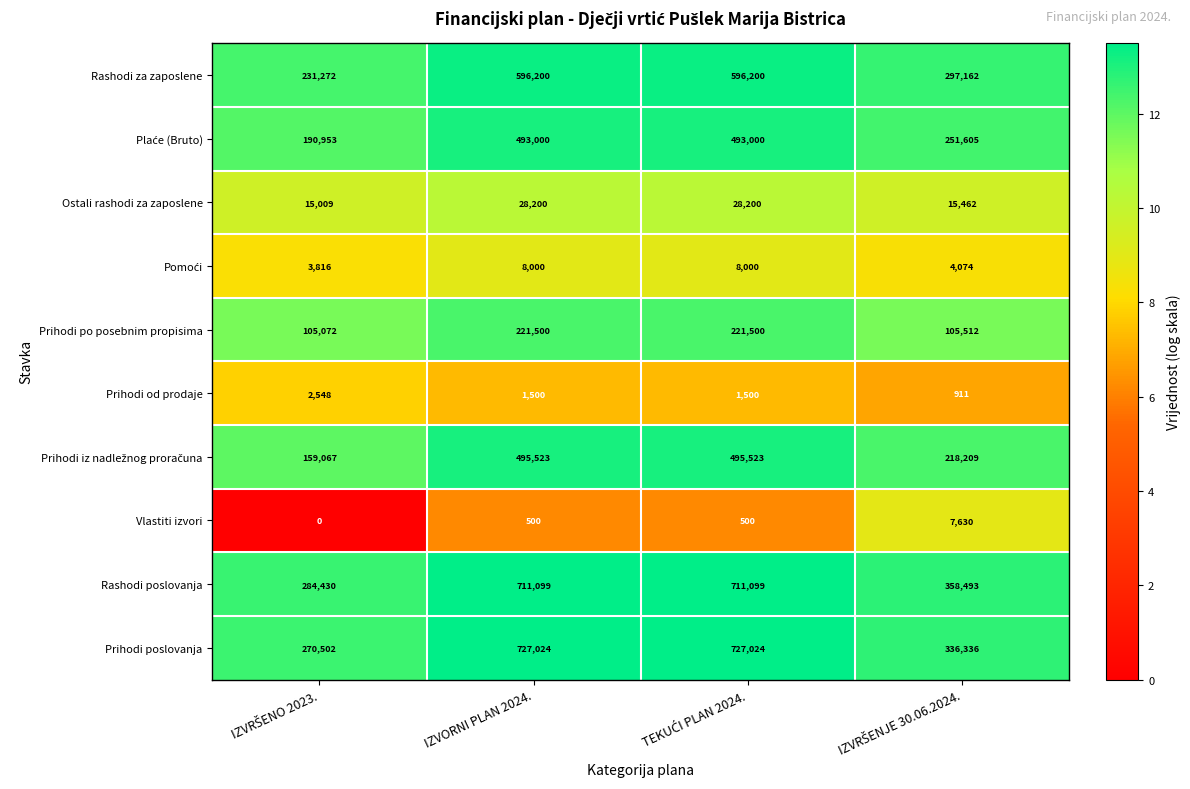

How many Prihodi od prodaje values are between 1500 and 2548?

3